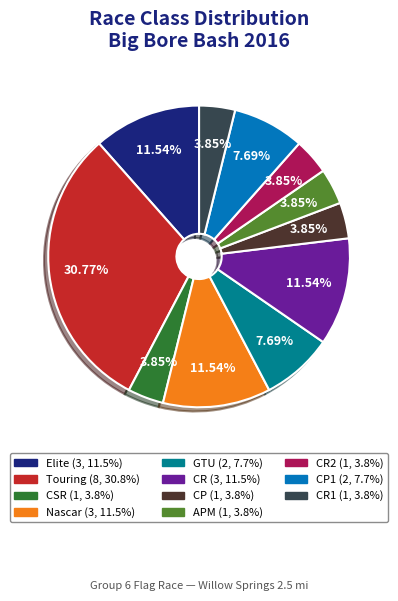

Is there a majority slice in this chart?

No